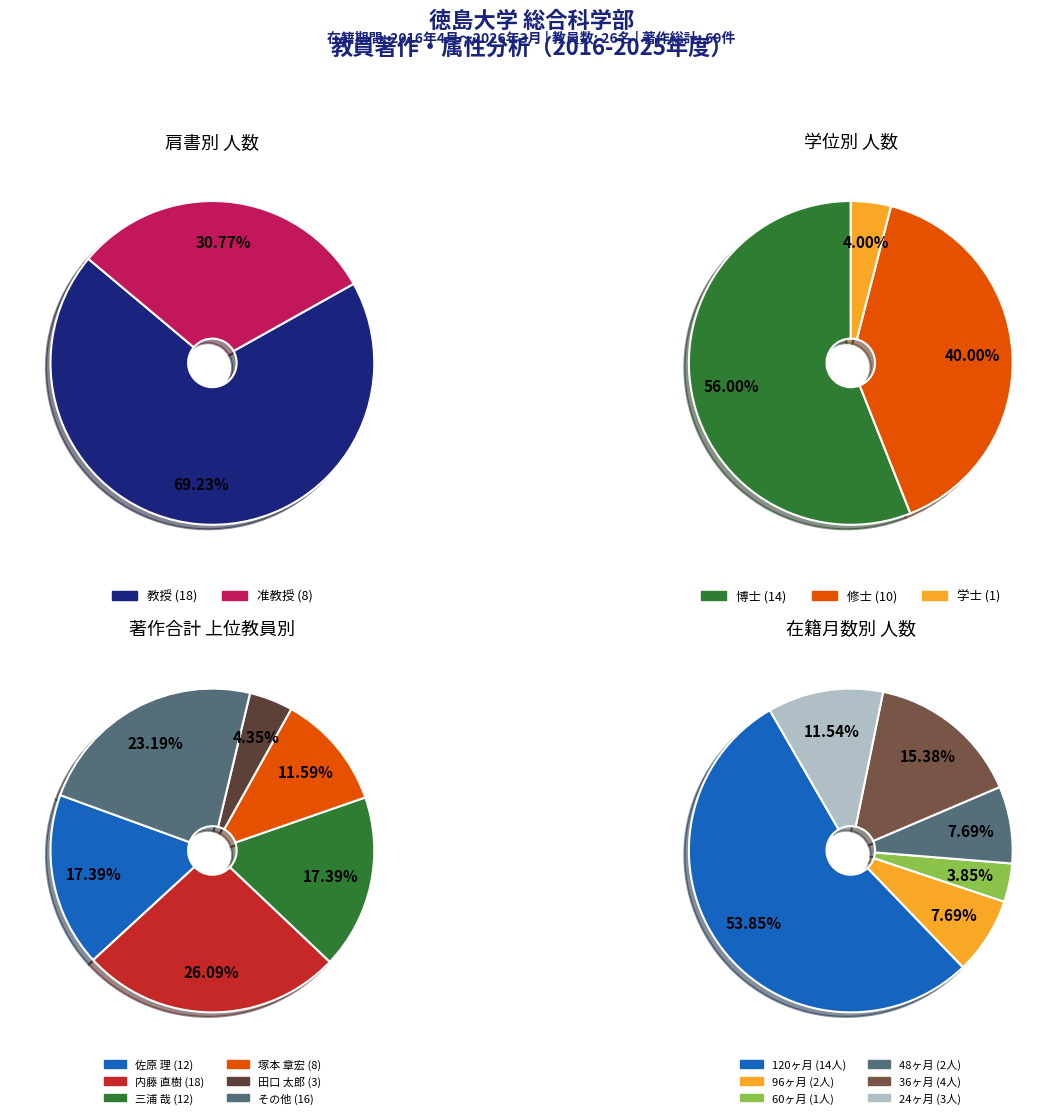

What is the ratio of the value at 教授 to the value at 准教授?

2.2